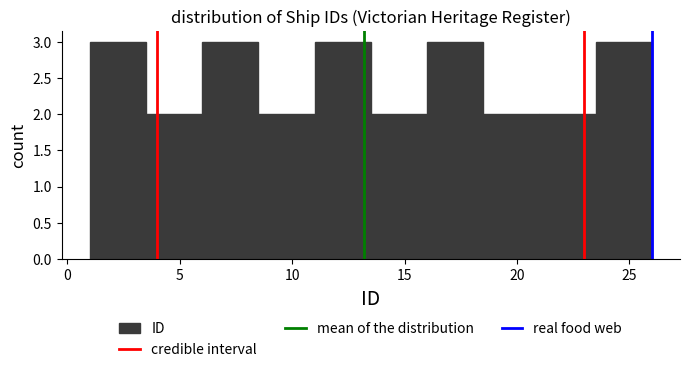

How tall is the bar that spans 11.0 to 13.5 on the x-axis? The values are not printed on the chart, so give them approximately, as read against the axis.

3